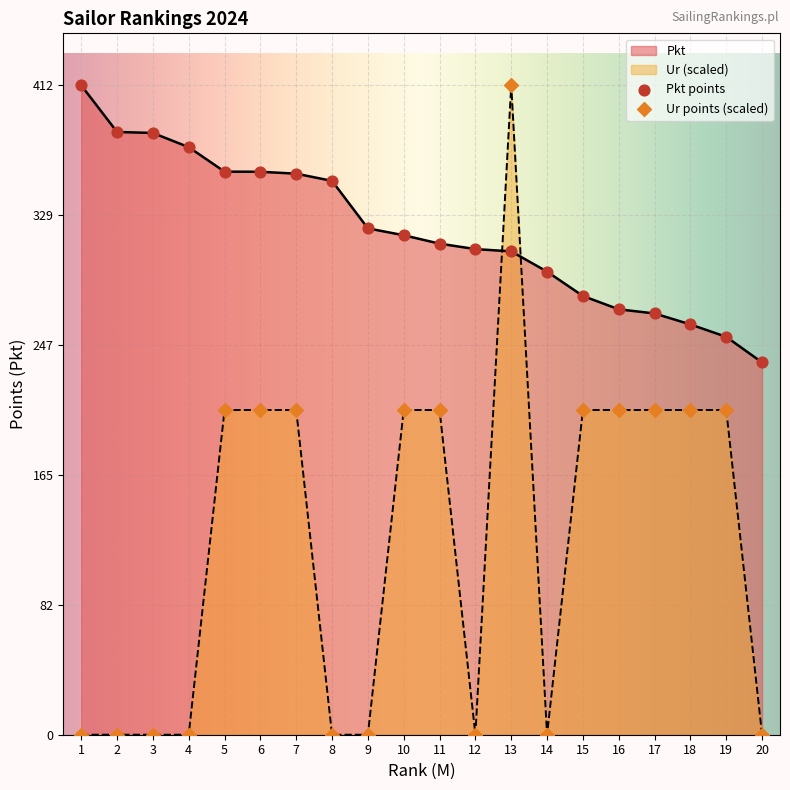

Is the value of Pkt at 15 greater than the value of Ur at 3?

Yes